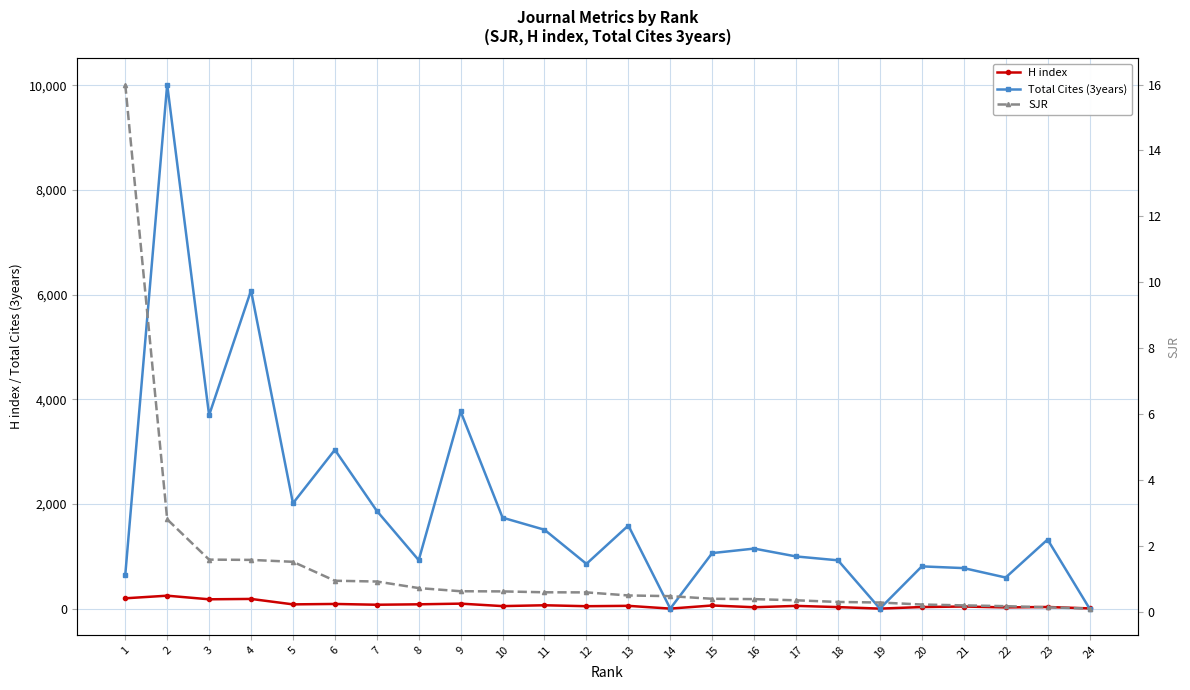

Between 11 and 6, which is larger?

6